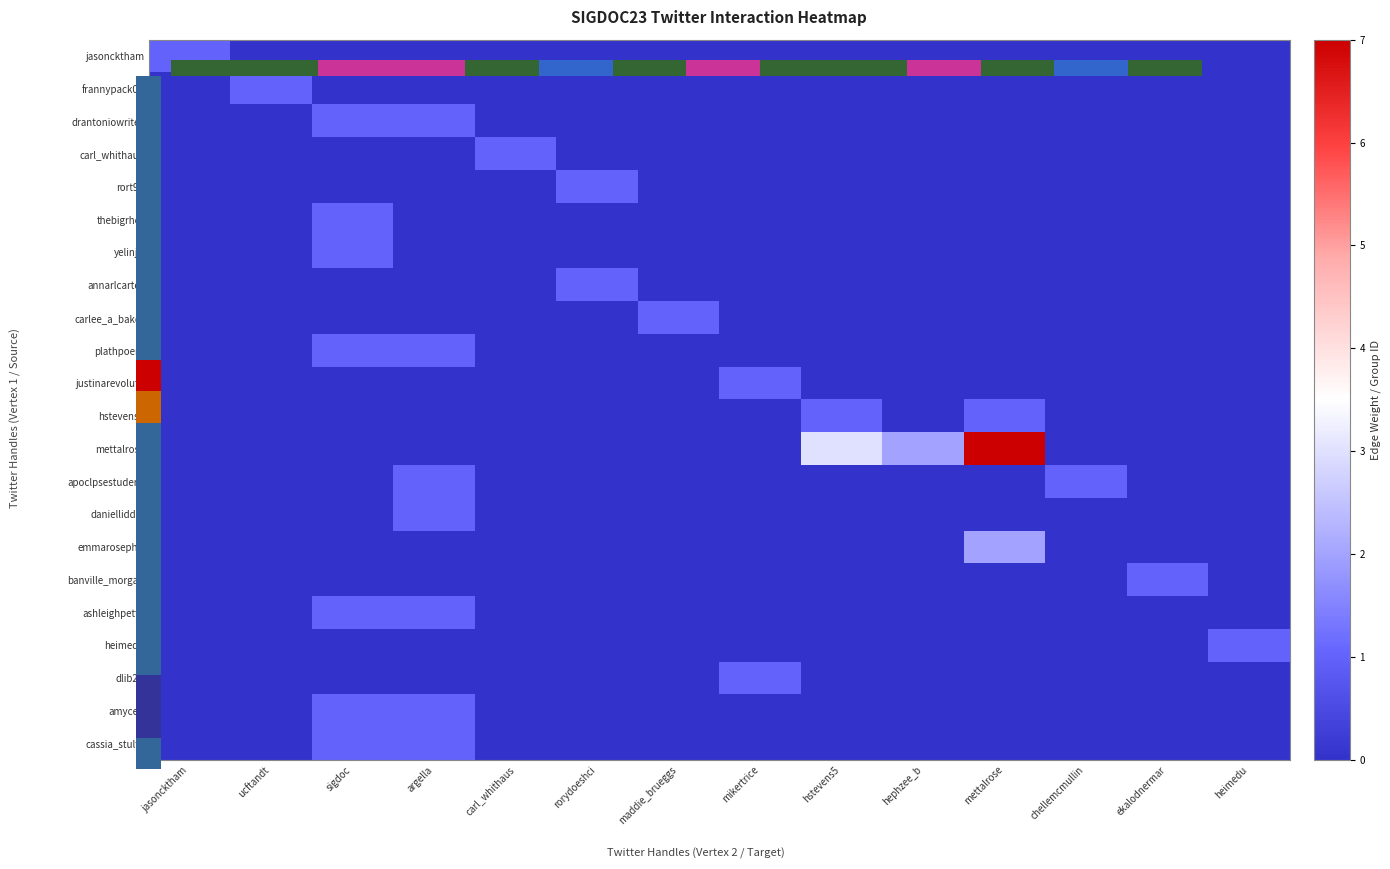

How many data points in annarlcarter are above 0?

1